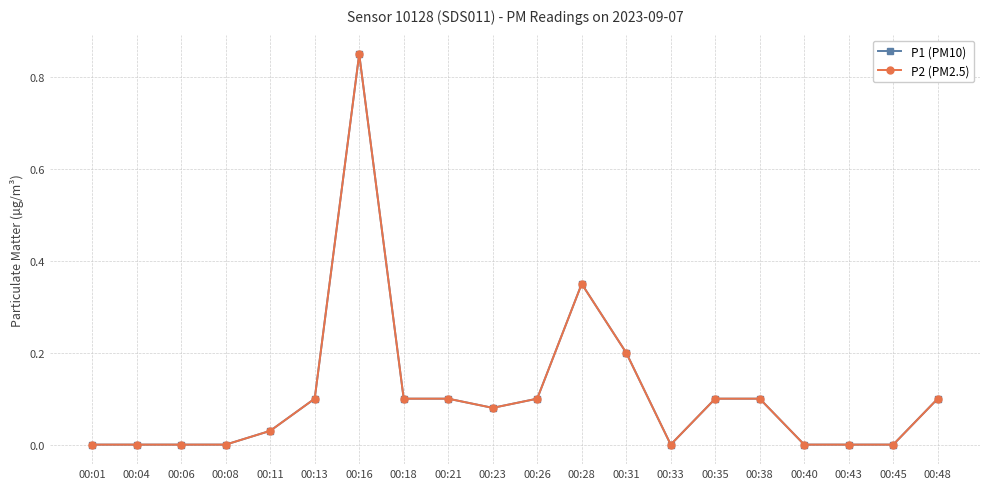

What is the average value of the P2 (PM2.5) series?

0.1